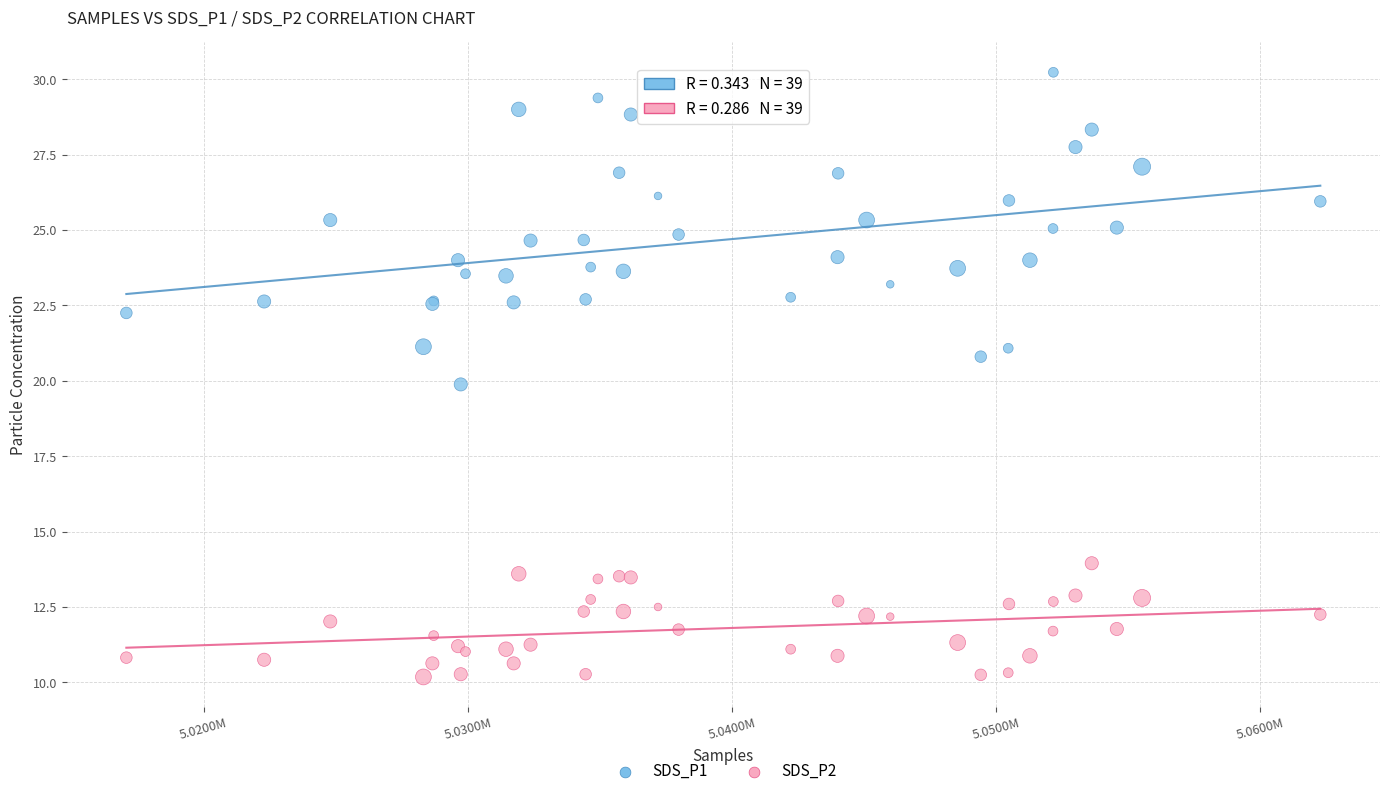

Which series contains the lowest Y value?

SDS_P2